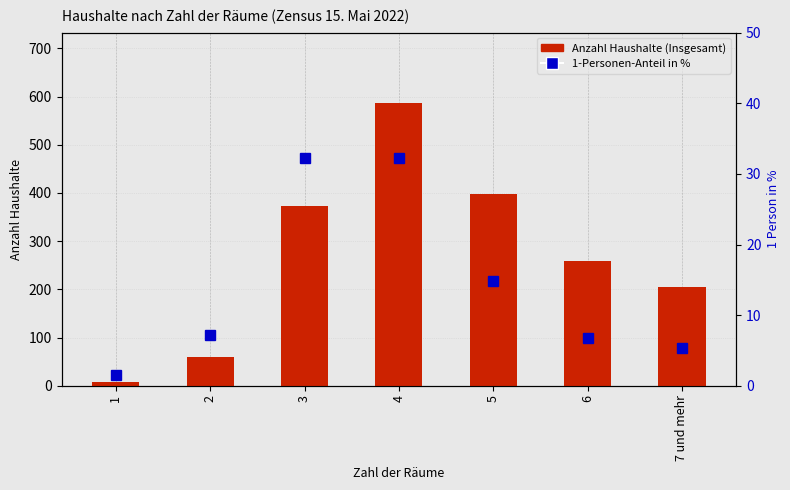

Is it true that Anzahl Haushalte (Insgesamt) equals 60.6 at 7 und mehr?

False